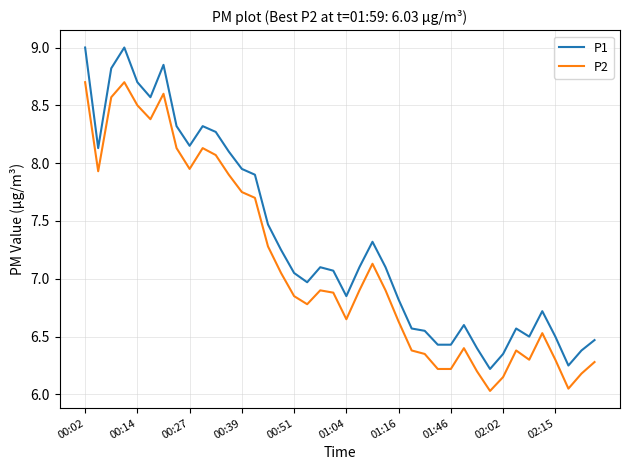

What is the average value of the P1 series?

7.3